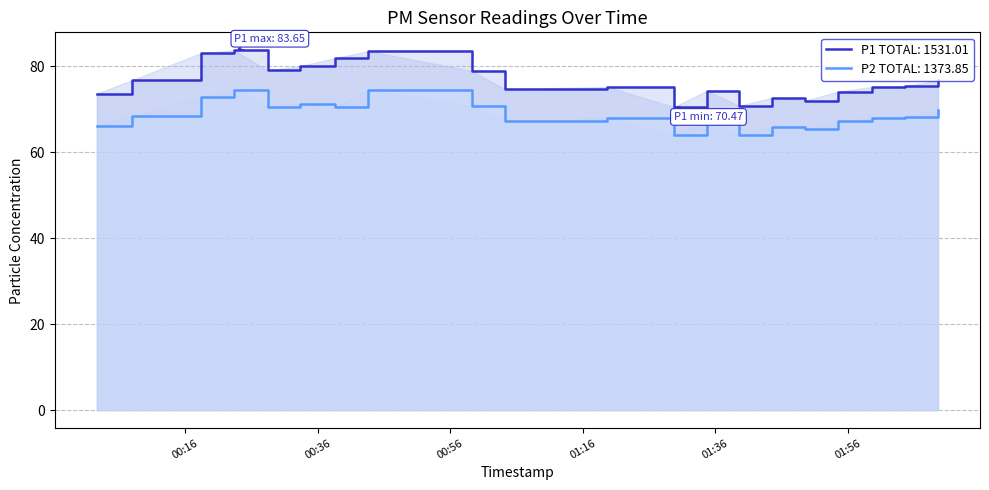

True or false: P2 and P1 cross at least once.

False